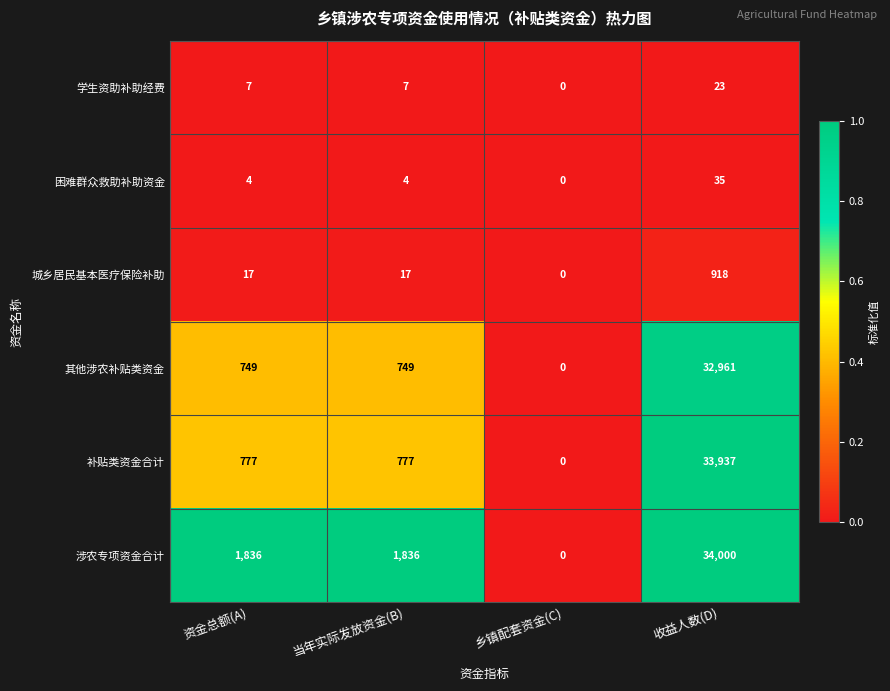

Which series has the largest total across all categories?

涉农专项资金合计